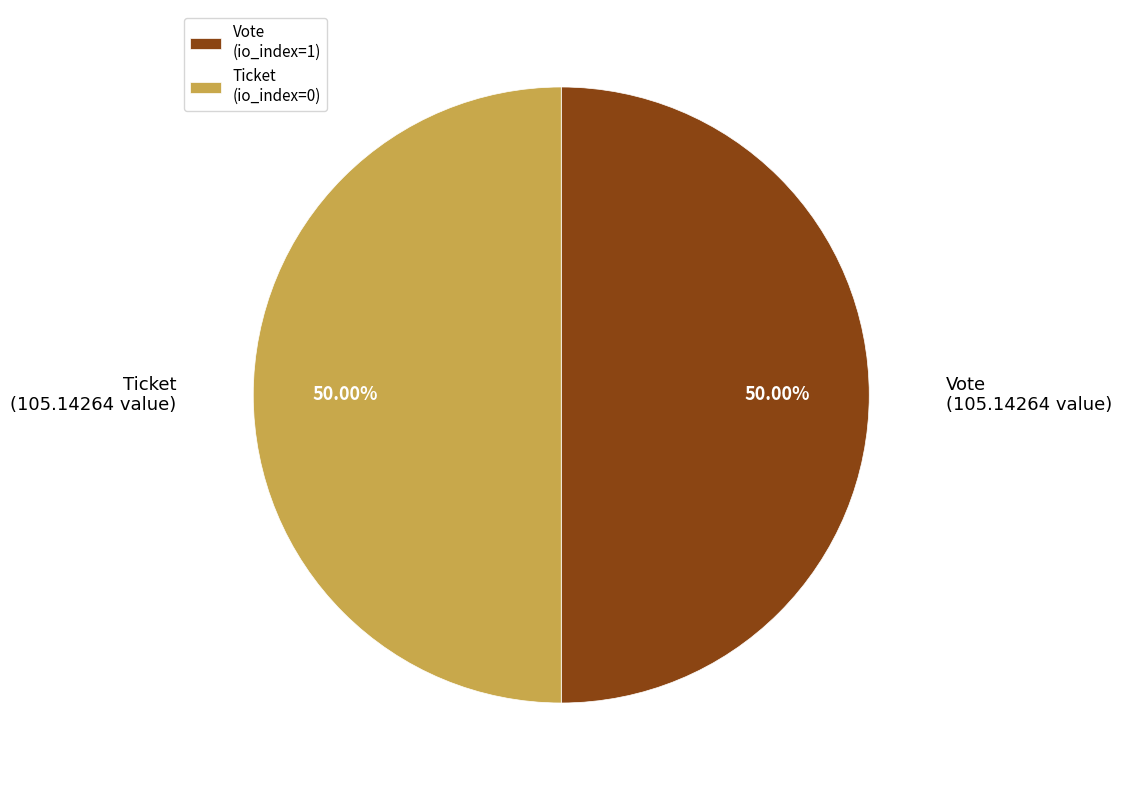

Is it true that Vote is 85% of the pie?

False